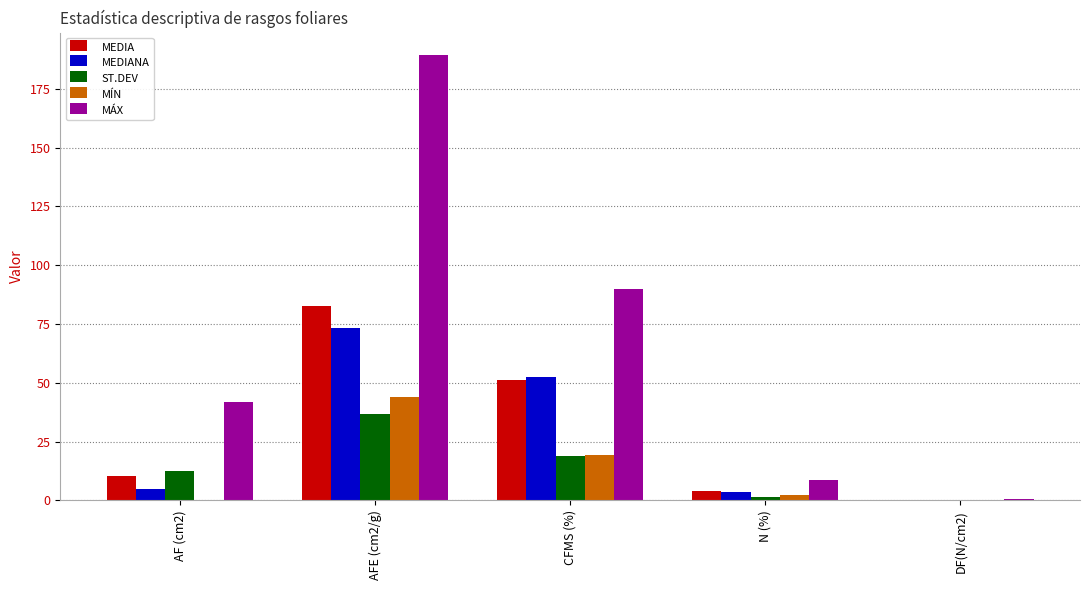

What is the difference between the MÁX values at CFMS (%) and AF (cm2)?

48.1